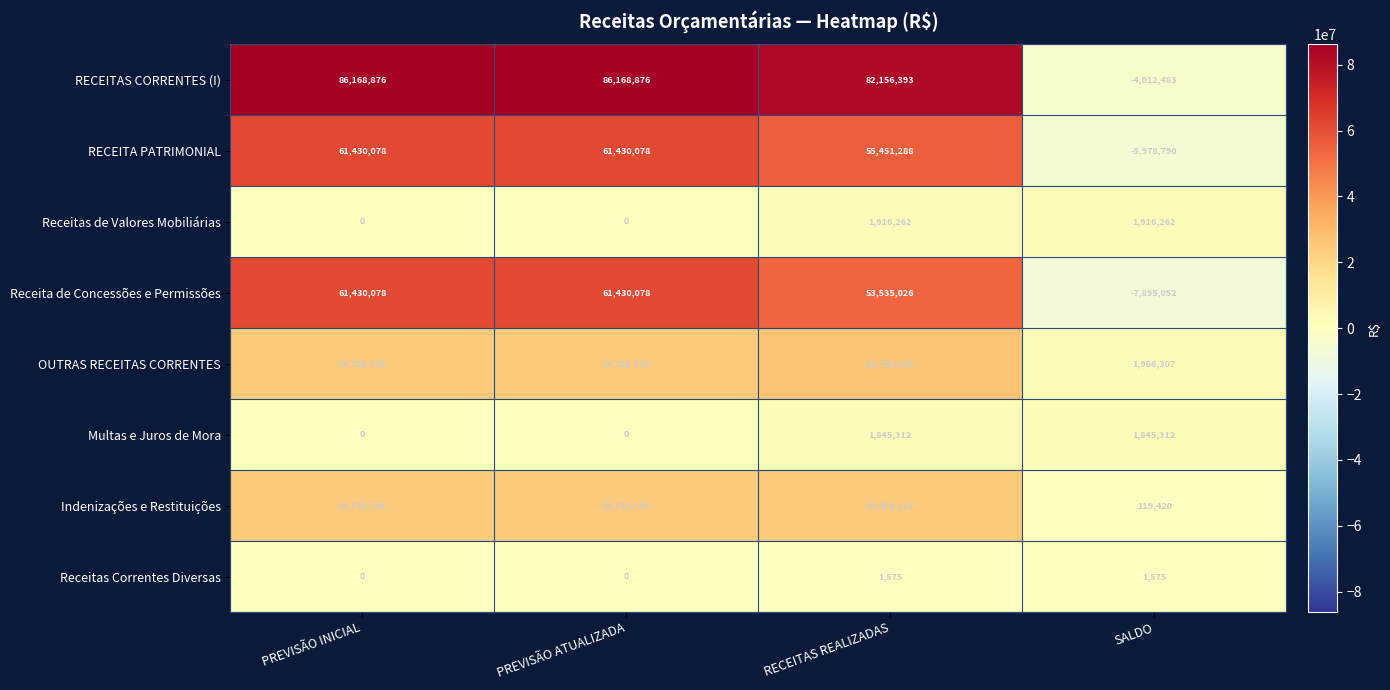

How many distinct data groups are displayed?

8